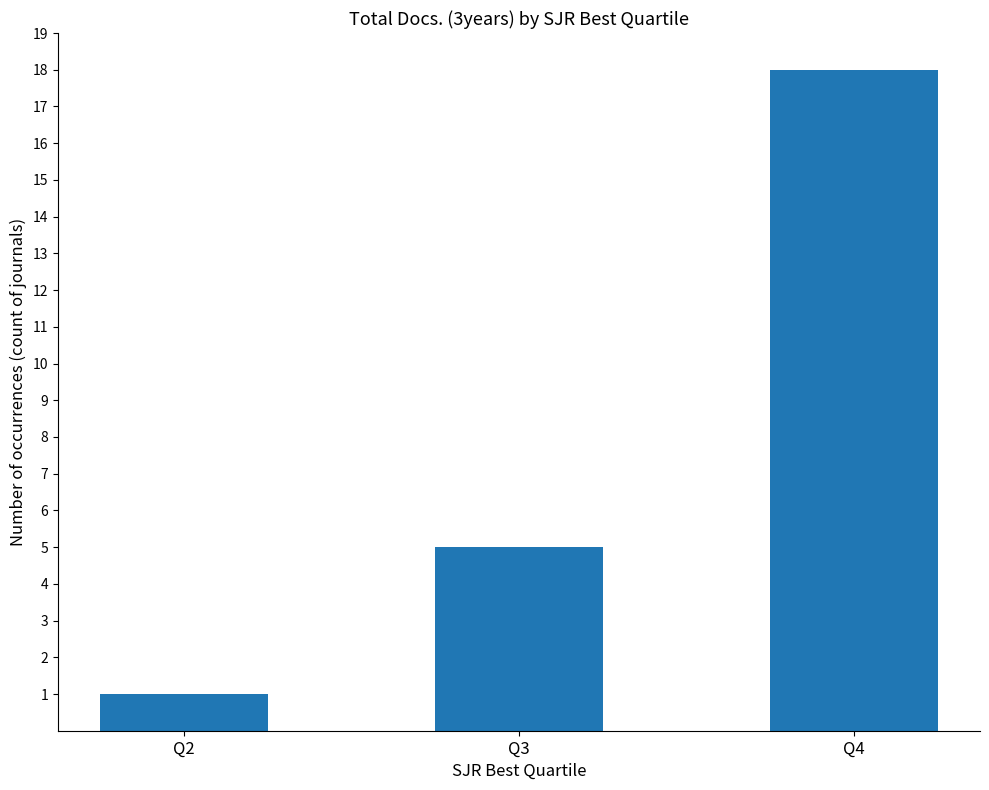

Does the chart contain any negative values?

No